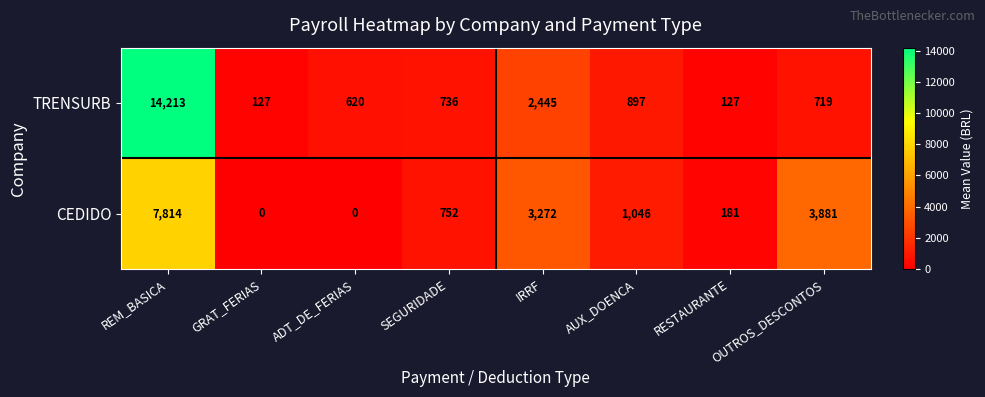

What value does the TRENSURB series have at ADT_DE_FERIAS?

620